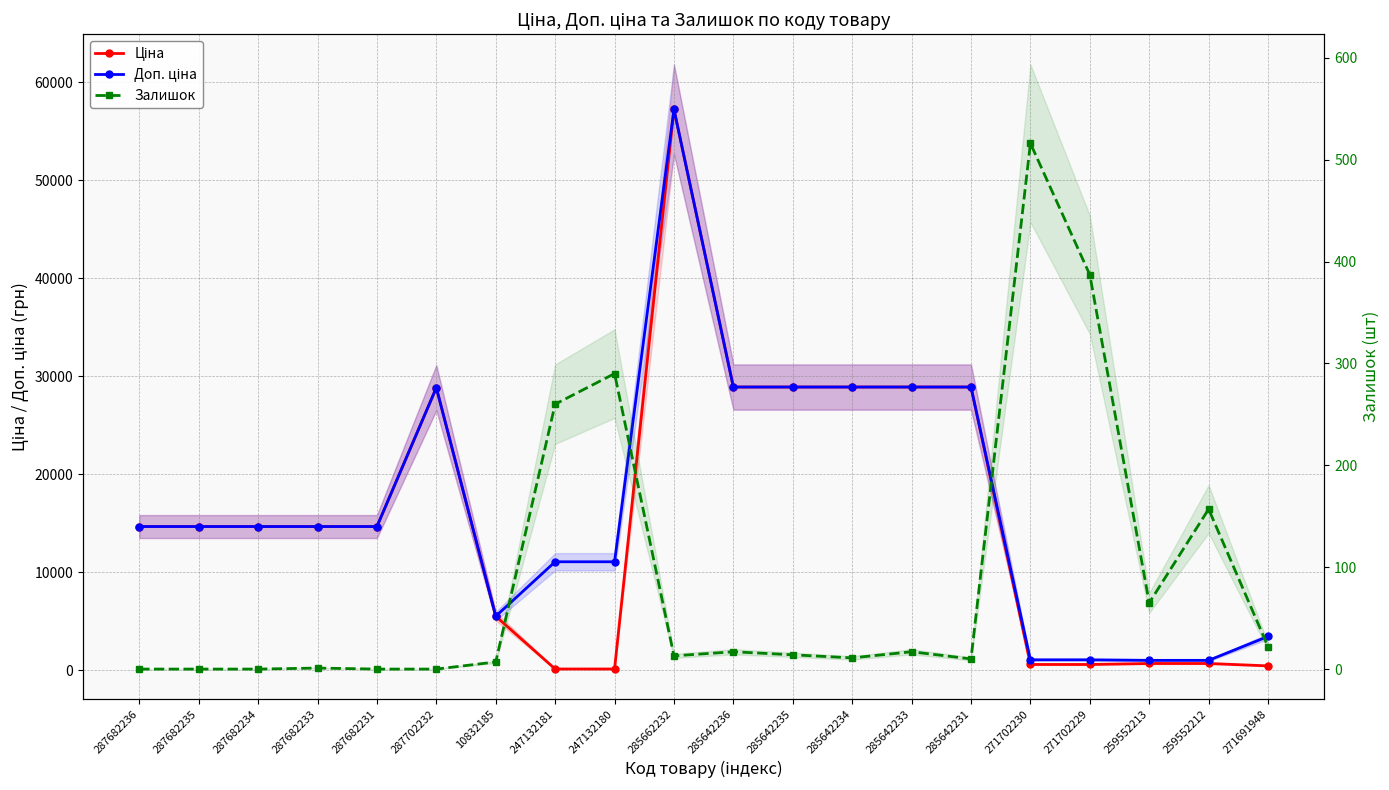

What are all the series names shown in the legend?

Ціна, Доп. ціна, Залишок